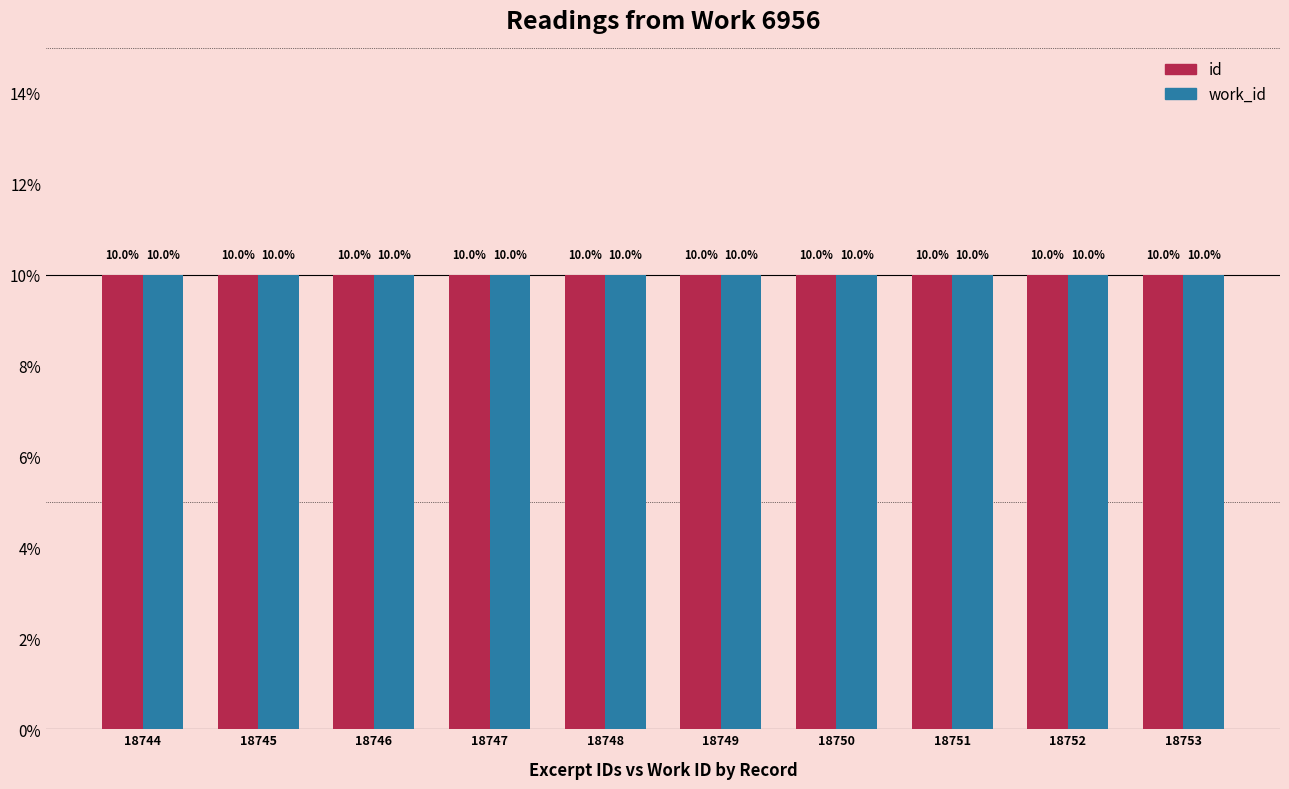

What is the highest value of the work_id series?

10.0